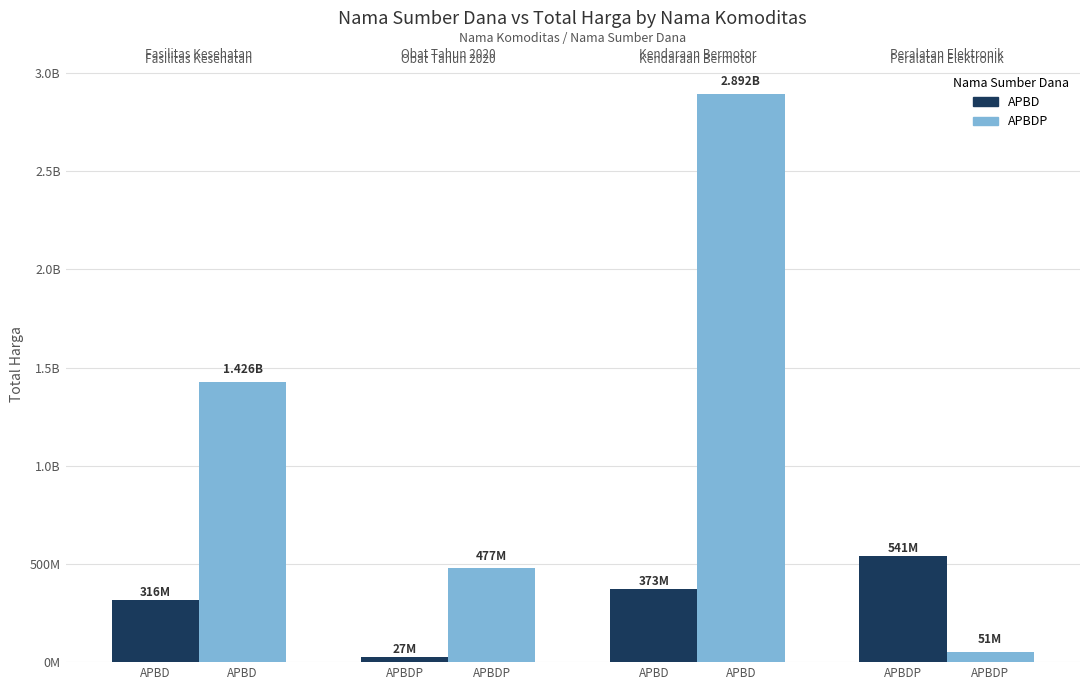

Reading left to right, extract all data points from this chart.

APBD: 316739545	27412000	373404000	541071000
APBDP: 1425867900	477600000	2892122000	51601000